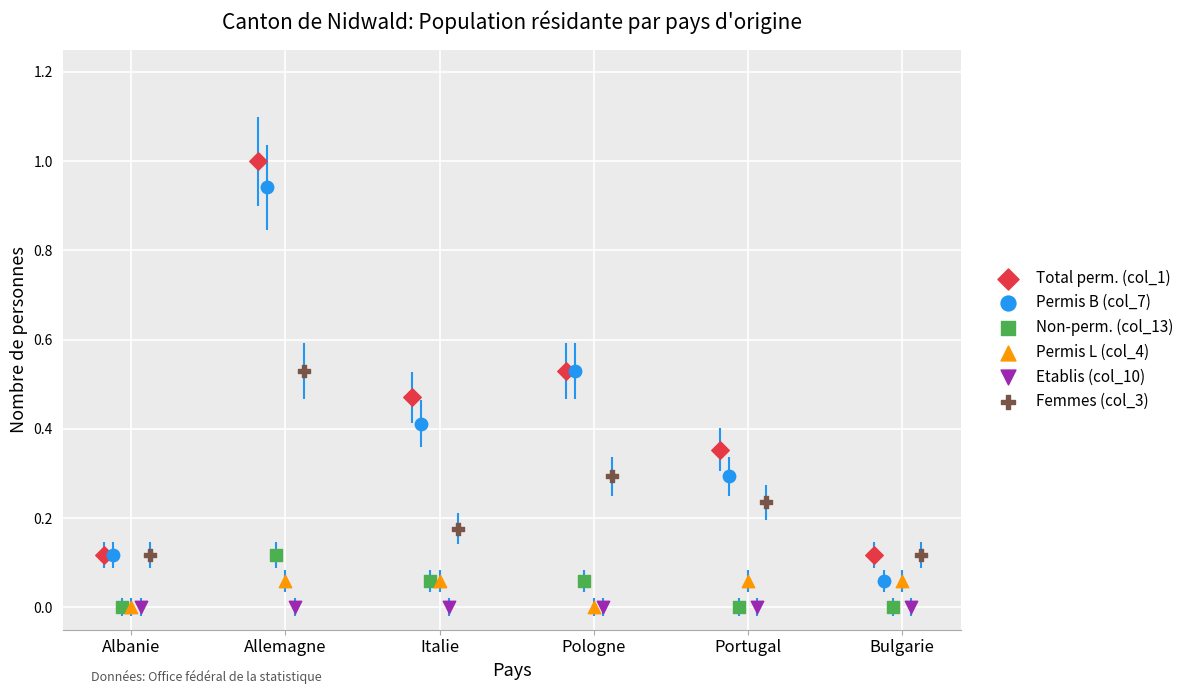

Which series contains the highest Y value?

Total perm. (col_1)